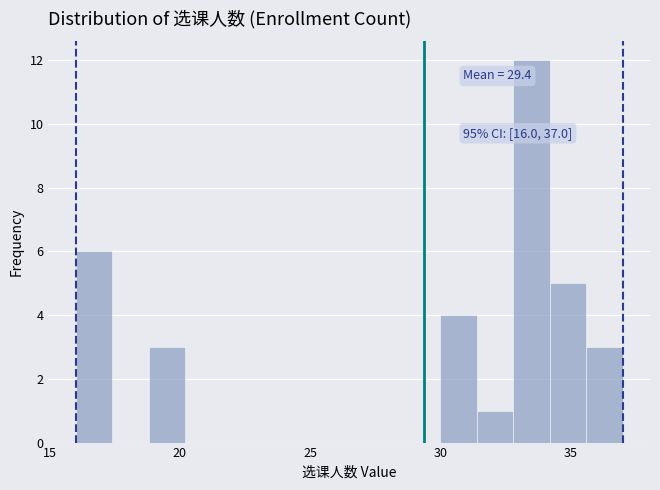

Read against the x-axis, roughly where is the centre of the tallest bar?

33.5